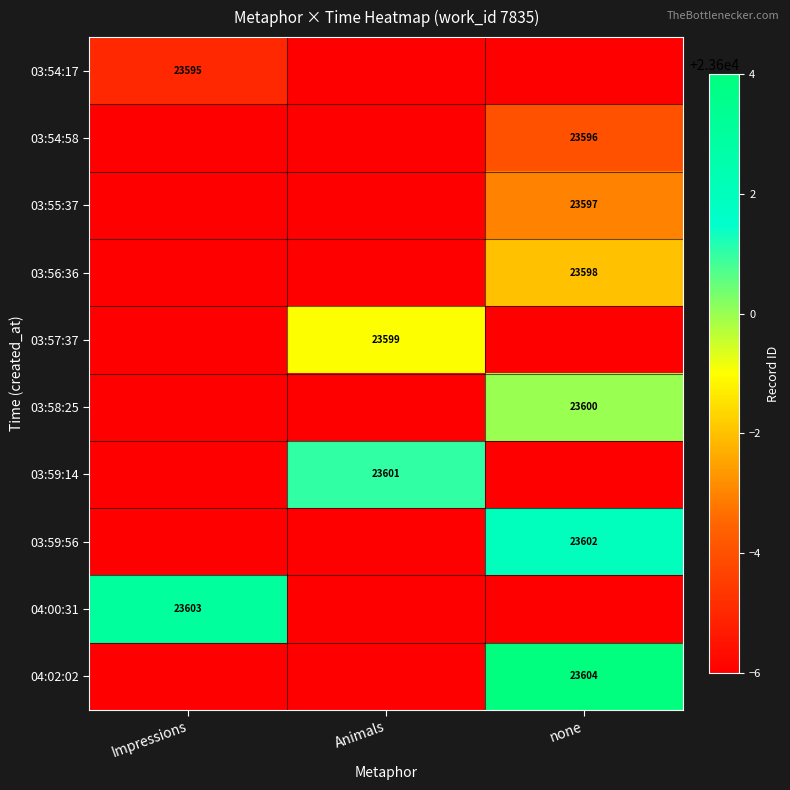

Is it true that 03:54:17 equals 31120 at Impressions?

False